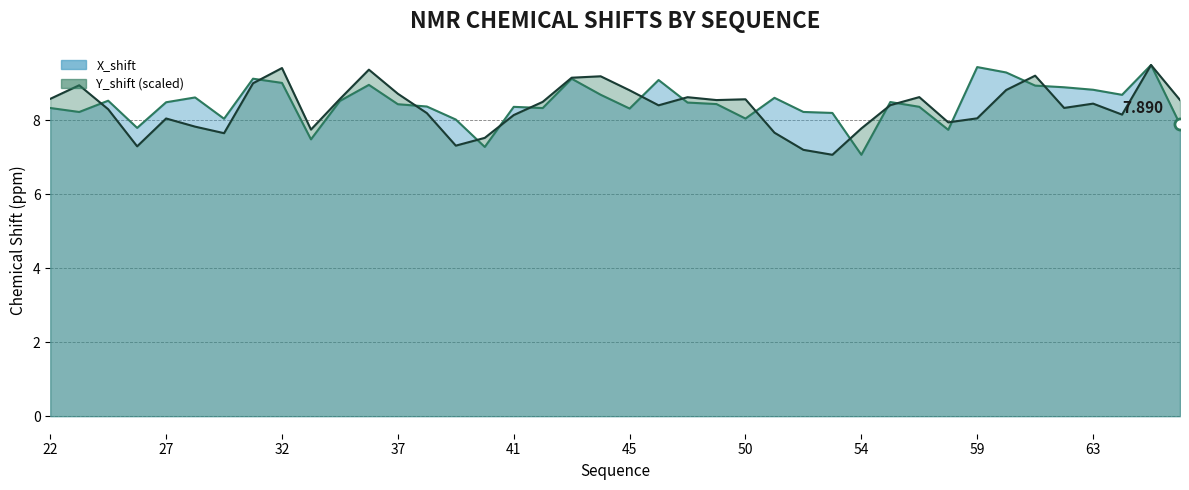

Reading left to right, extract all data points from this chart.

X_shift: 8.3	8.2	8.5	7.8	8.5	8.6	8.0	9.1	9.0	7.5	8.5	9.0	8.4	8.4	8.0	7.3	8.4	8.3	9.1	8.7	8.3	9.1	8.5	8.4	8.0	8.6	8.2	8.2	7.1	8.5	8.4	7.7	9.4	9.3	8.9	8.9	8.8	8.7	9.5	7.9
Y_shift: 8.6	8.9	8.3	7.3	8.0	7.8	7.6	9.0	9.4	7.7	8.6	9.4	8.7	8.2	7.3	7.5	8.1	8.5	9.1	9.2	8.8	8.4	8.6	8.5	8.6	7.7	7.2	7.1	7.8	8.4	8.6	7.9	8.1	8.8	9.2	8.3	8.4	8.2	9.5	8.5